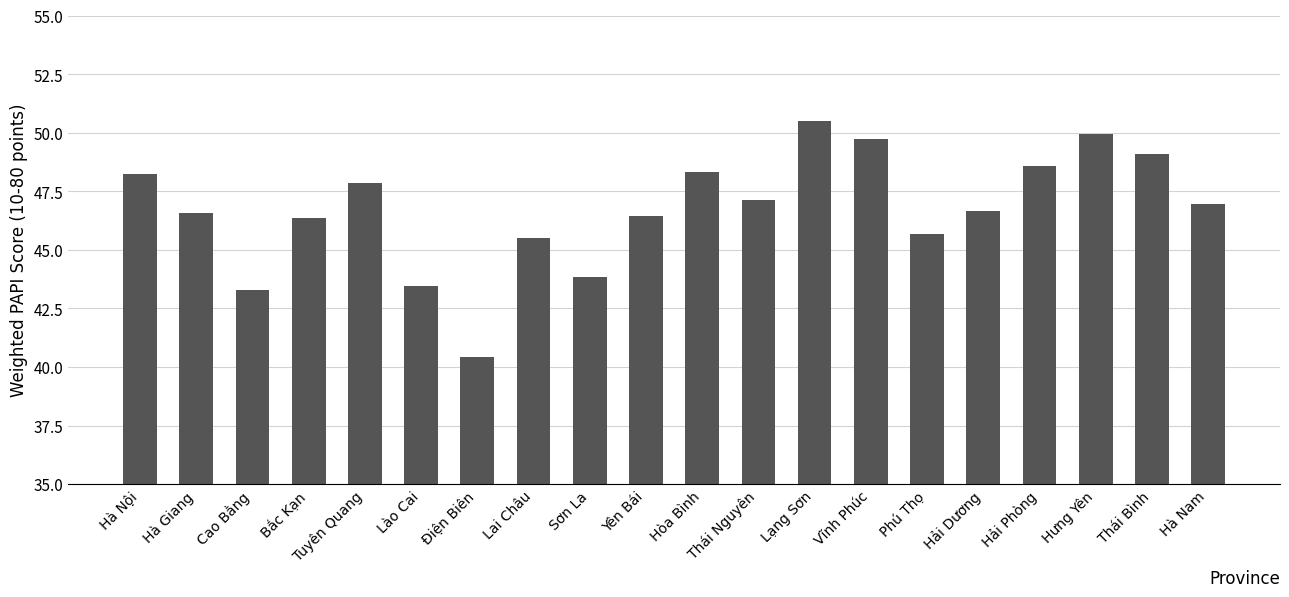

Between Thái Bình and Lào Cai, which is larger?

Thái Bình